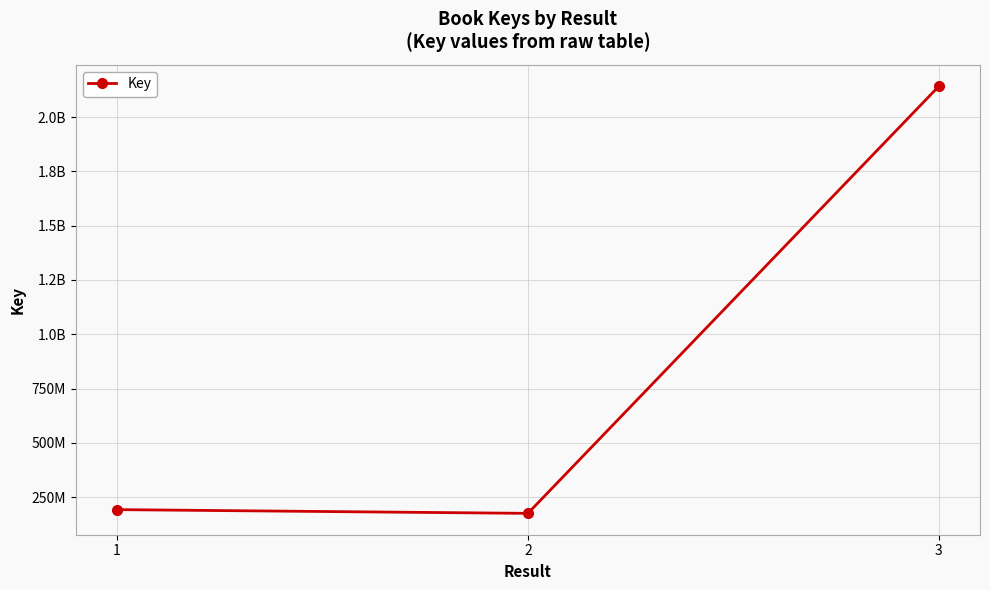

Is this an area chart (filled region under the line)?

No